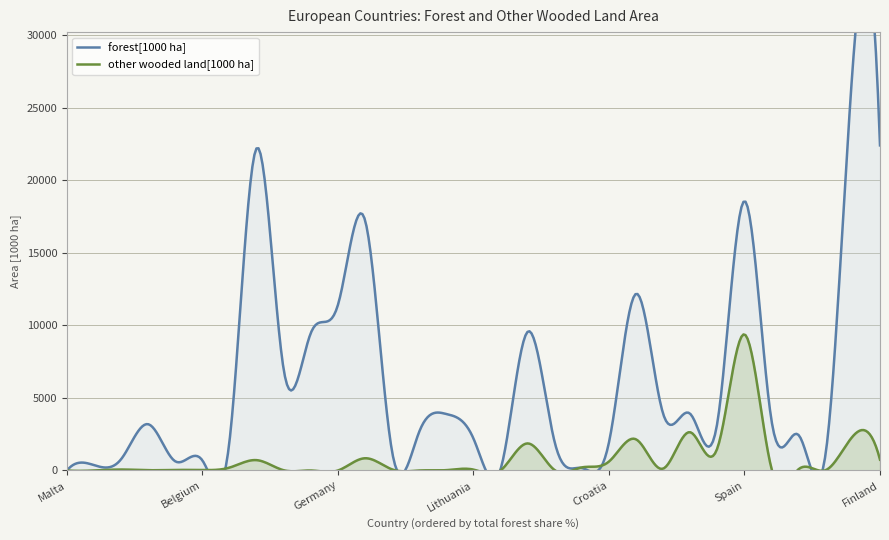

What value does the forest[1000 ha] series have at Austria?

3899